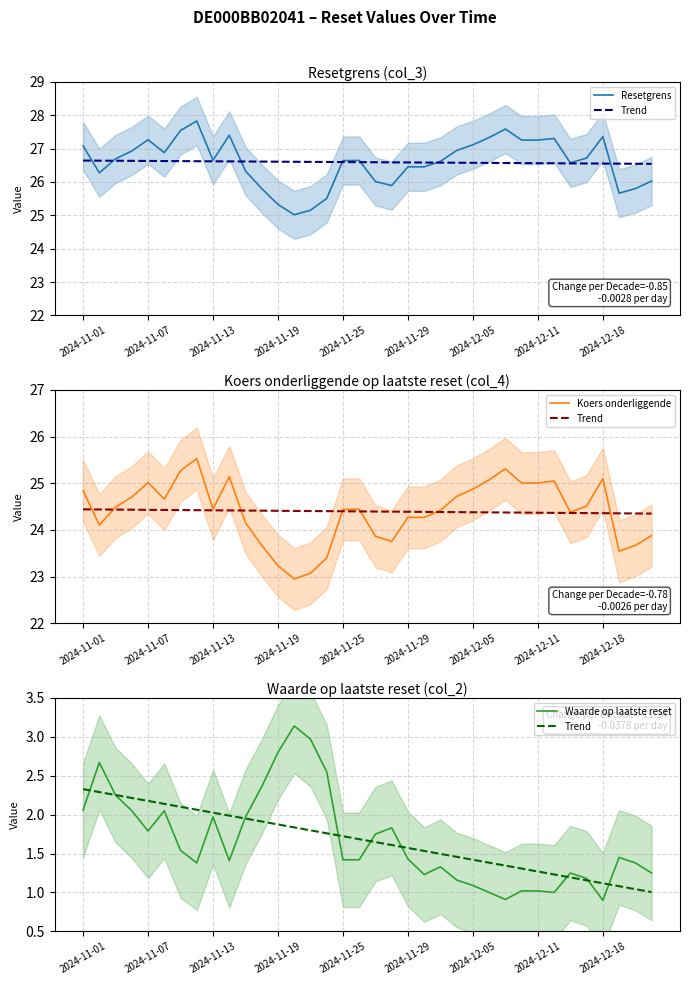

List the series in order of their peak value, lowest first.

Trend, Waarde op laatste reset, Koers onderliggende, Resetgrens